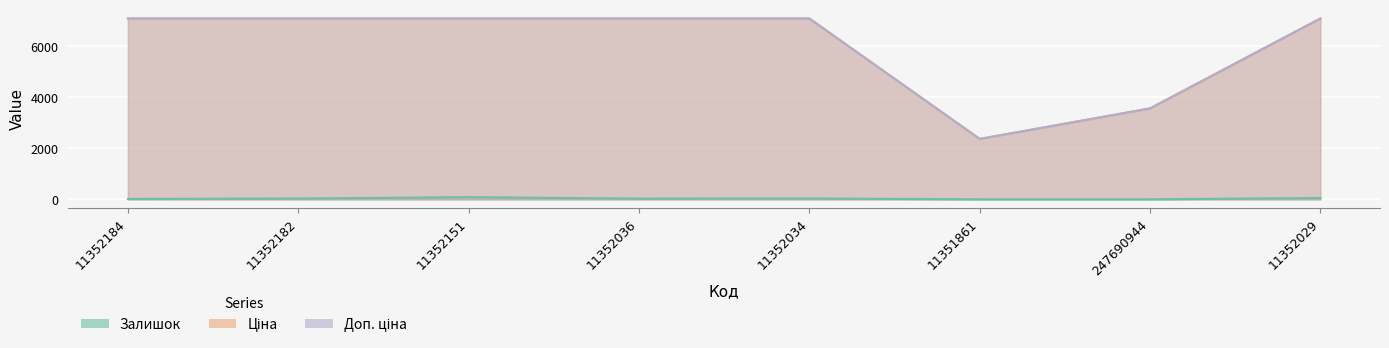

Which series has the largest total across all categories?

Ціна